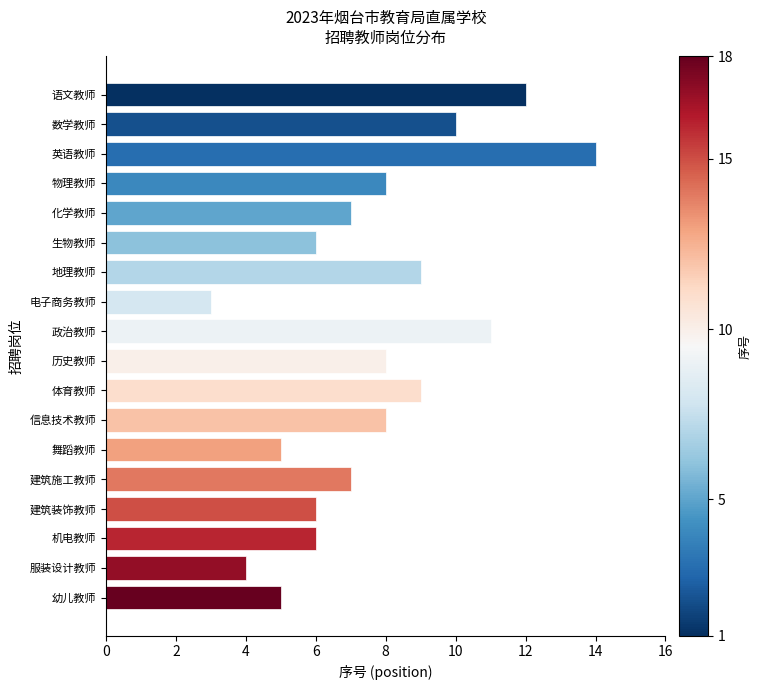

What position from the top is 地理教师?

7